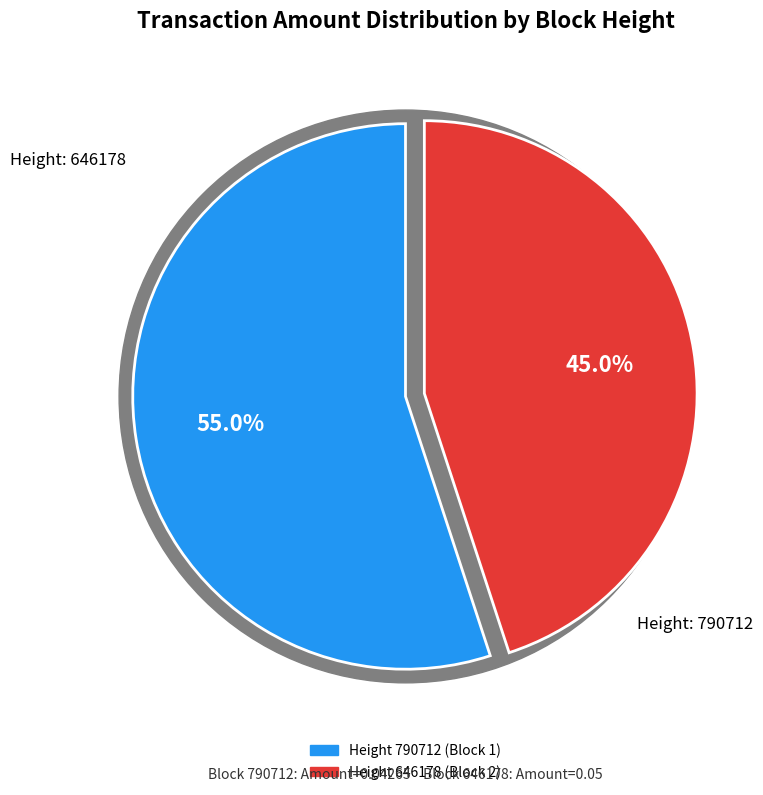

What is the largest slice in the pie chart?

790712